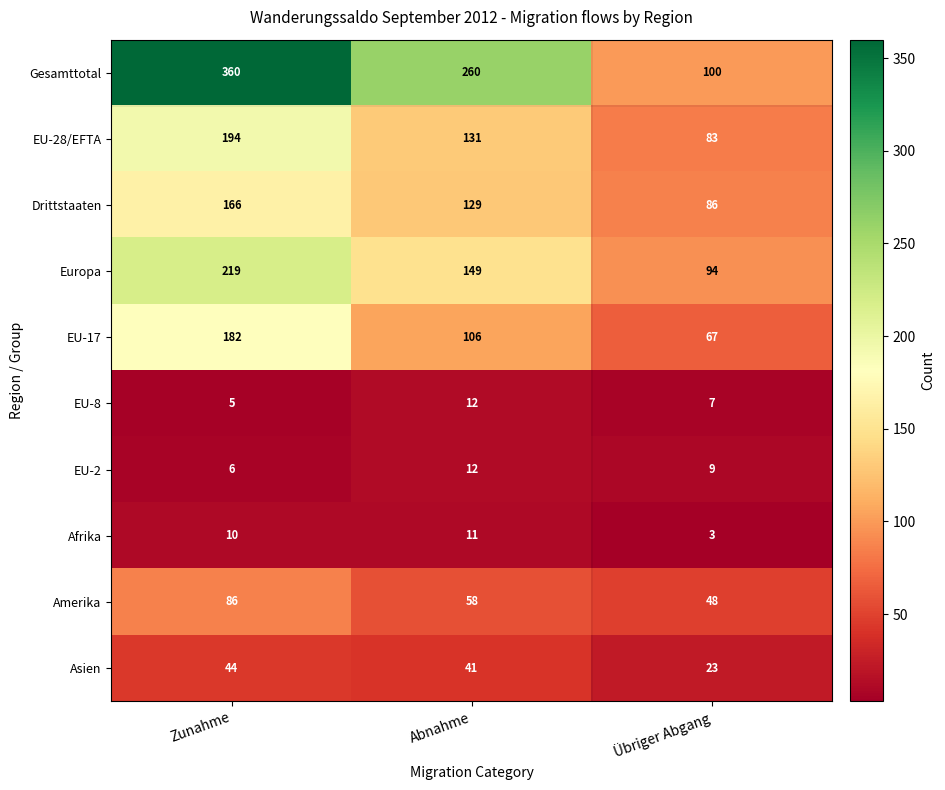

Which series has the largest total across all categories?

Gesamttotal